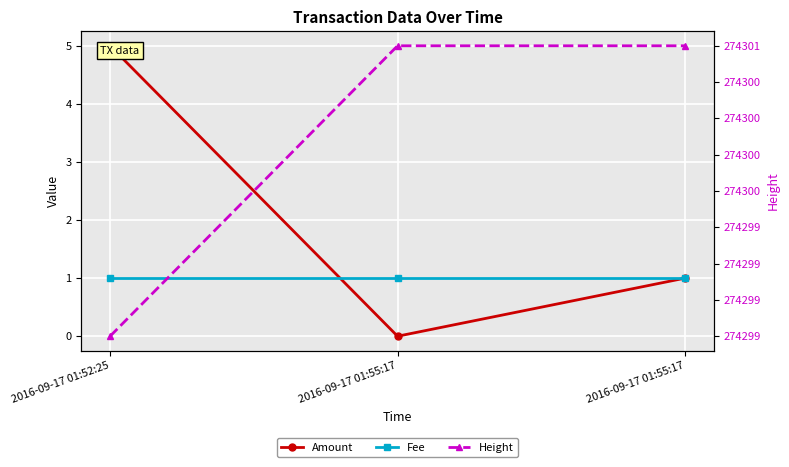

Between 2016-09-17 01:55:17 and 2016-09-17 01:55:17, which series saw the biggest shift?

Amount